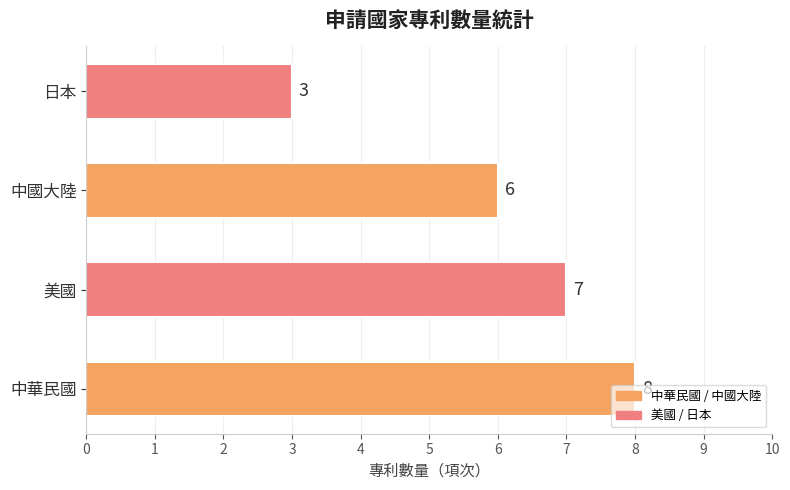

Does the chart contain stacked bars?

No